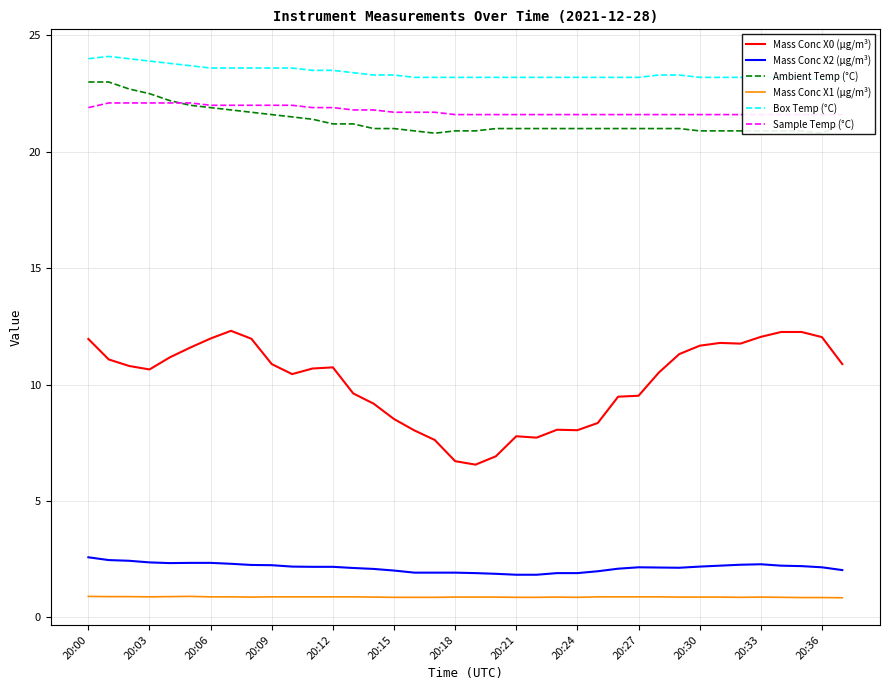

The Sample Temp (°C) series shows 33.7 at 20. True or false?

False